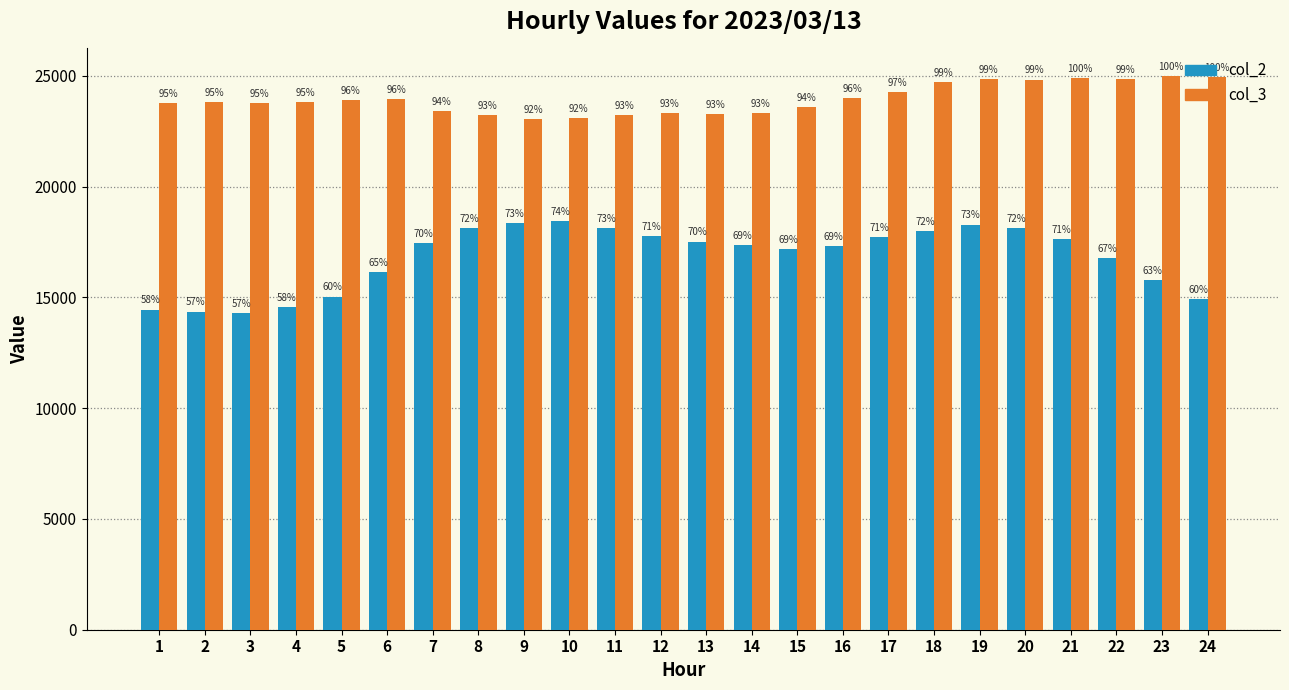

How many groups of bars are there?

24